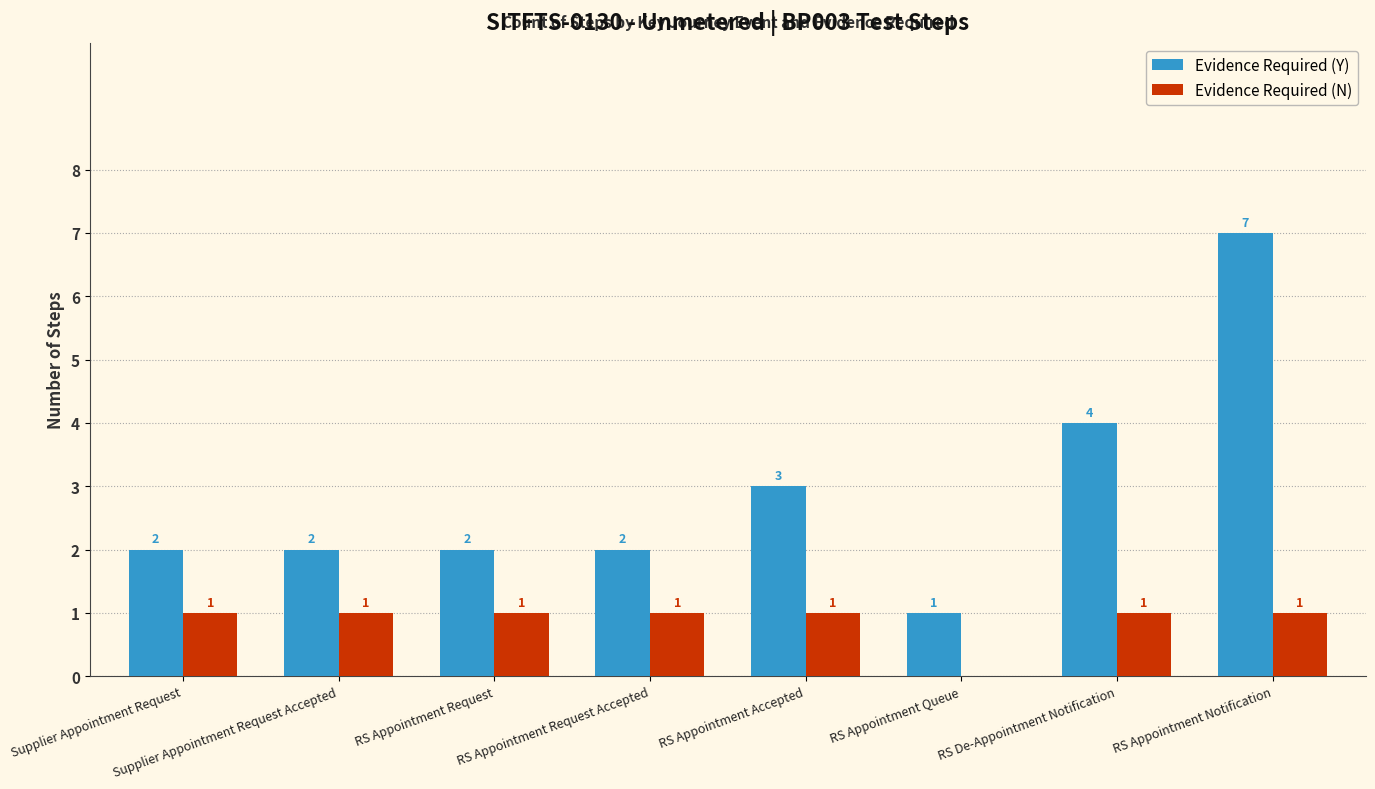

What are all the series names shown in the legend?

Evidence Required (Y), Evidence Required (N)